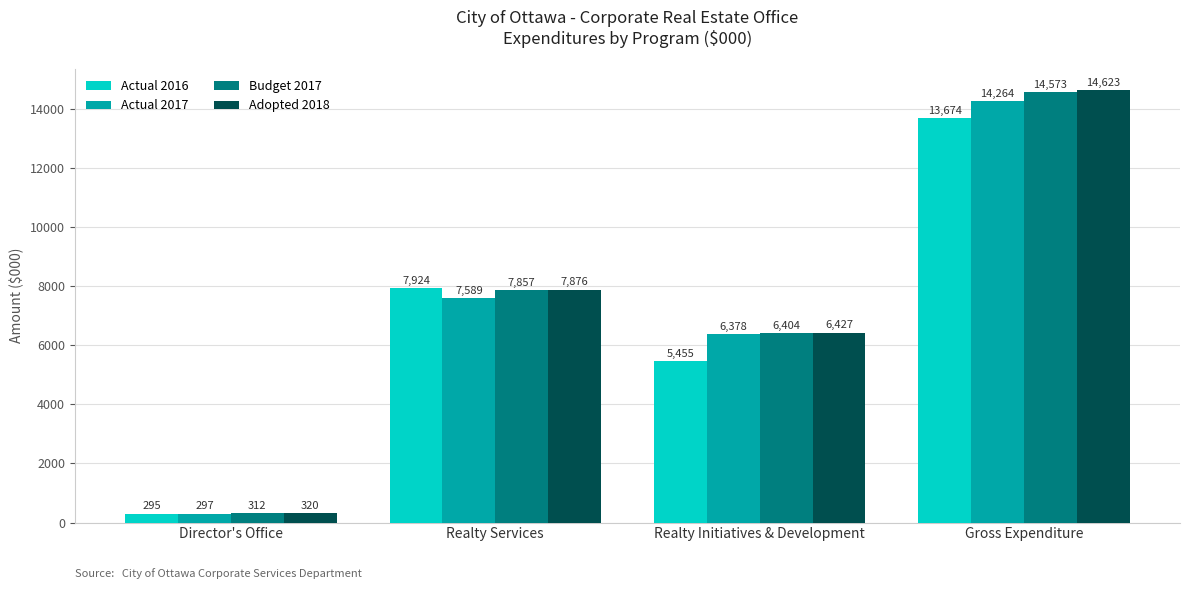

What is the difference between the Actual 2016 values at Realty Services and Realty Initiatives & Development?

2469